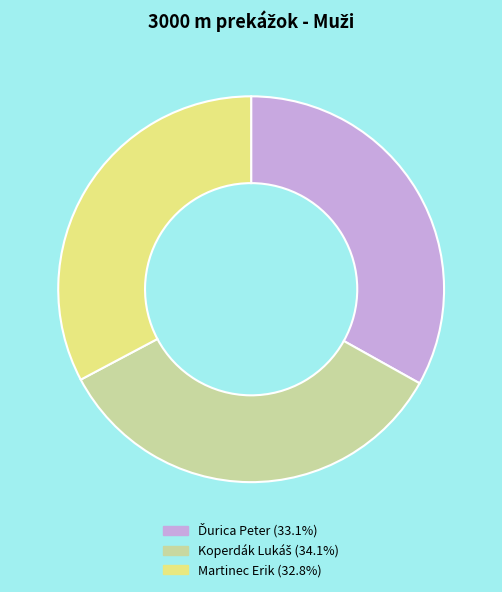

Is there a majority slice in this chart?

No